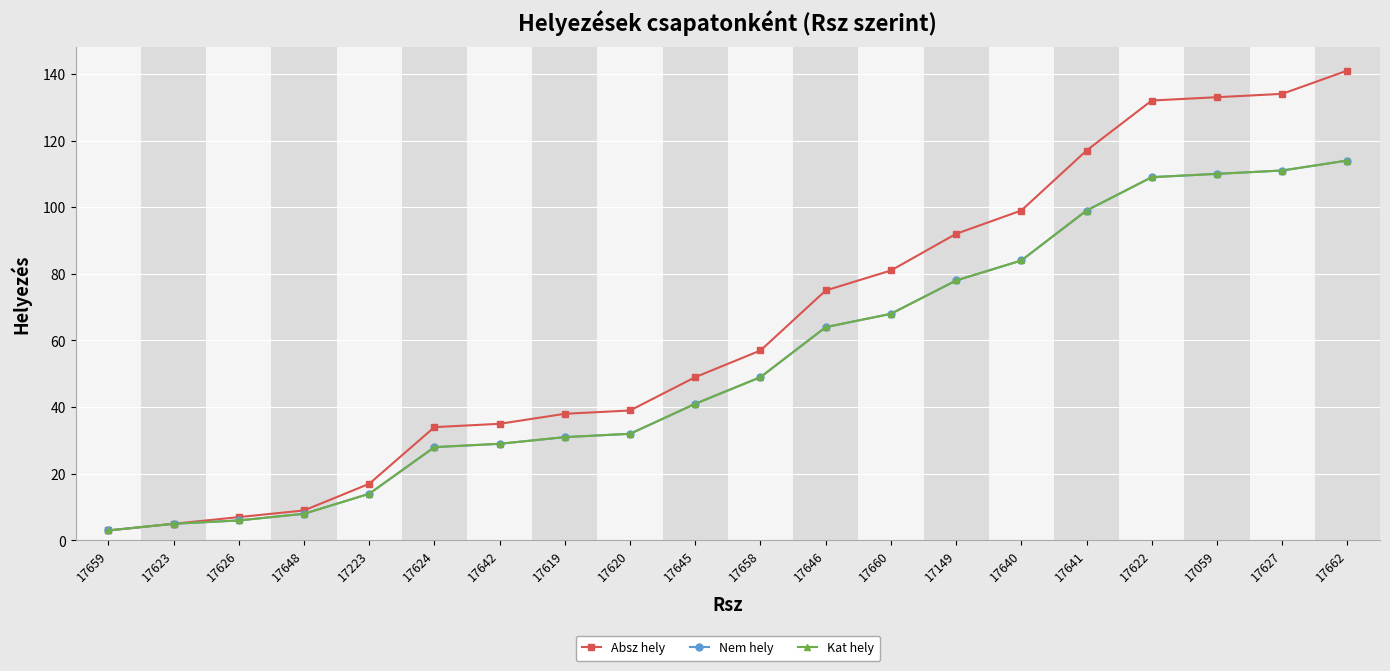

What is the sum of the Kat hely values at 17662 and 17622?

223